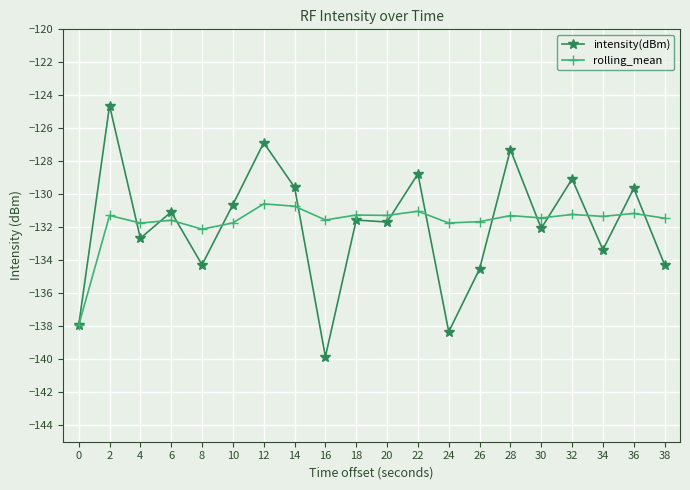

At 24, list the series in order from largest to smallest.

rolling_mean, intensity(dBm)